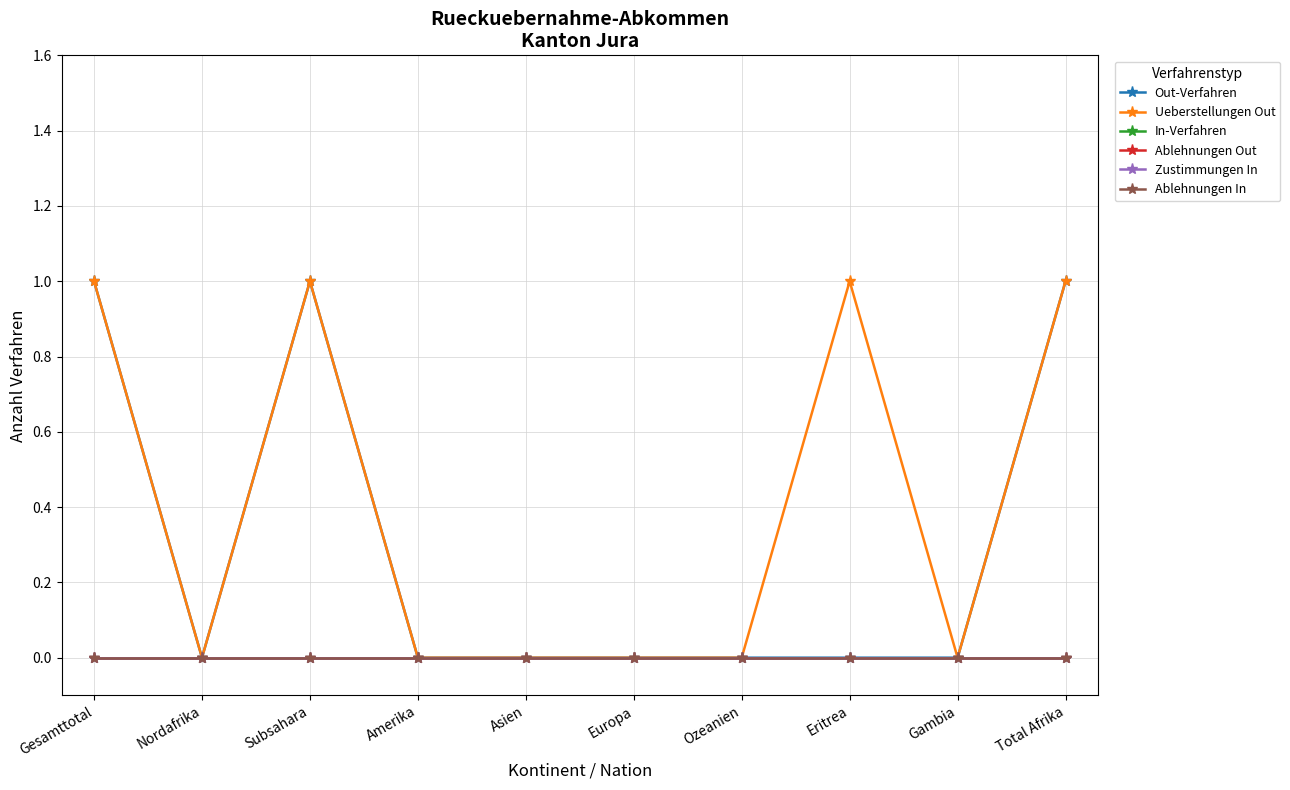

Does the chart display data point markers on the line(s)?

Yes